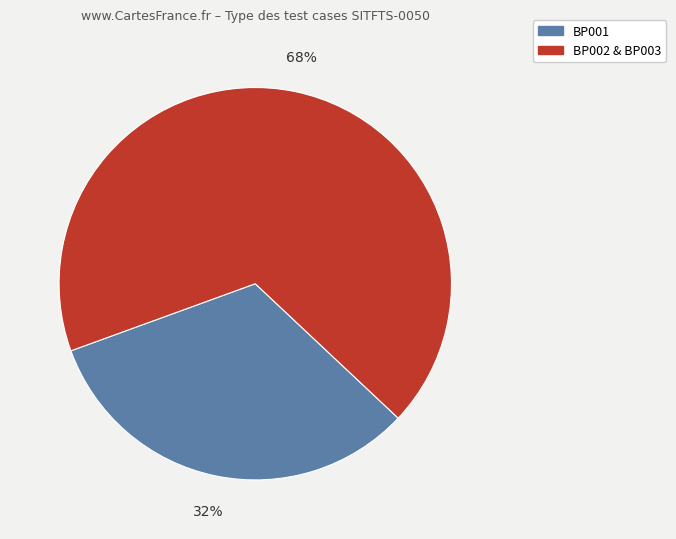

To the nearest percent, what is the average slice percentage?

50%